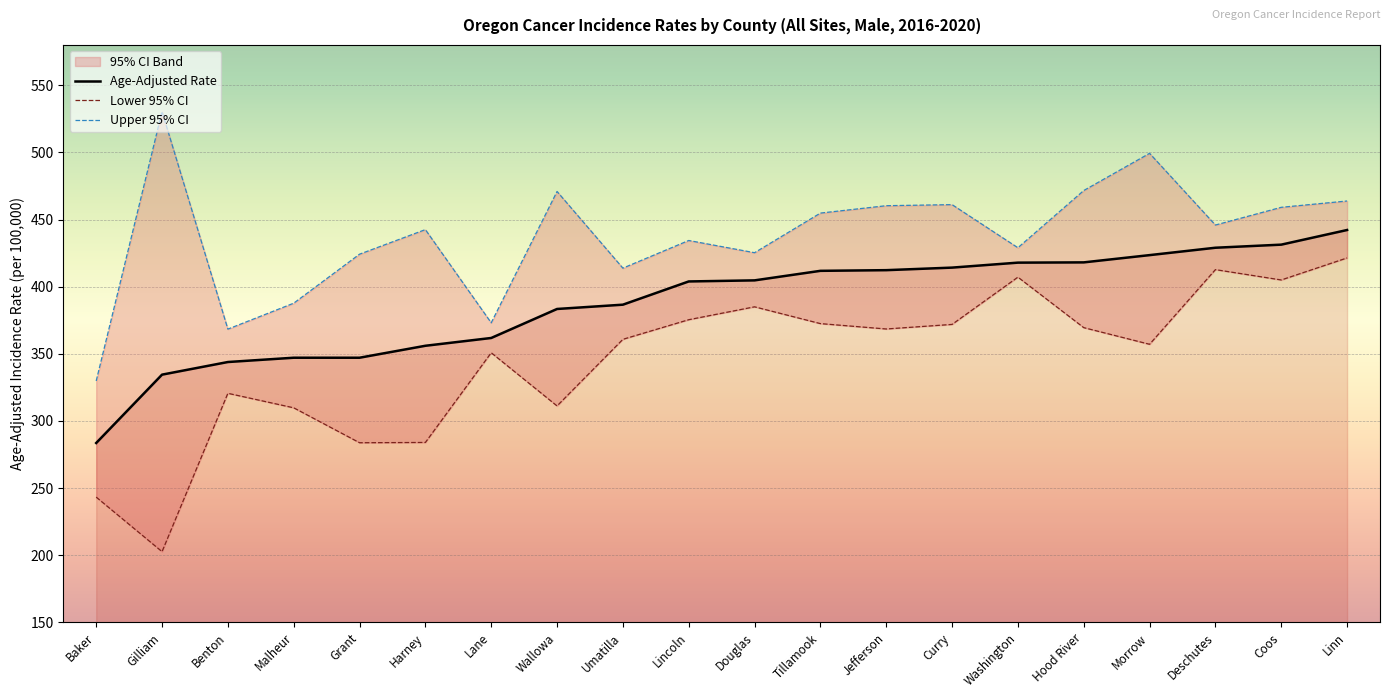

Is the value of Upper 95% CI at Hood River greater than the value of Age-Adjusted Rate at Wallowa?

Yes